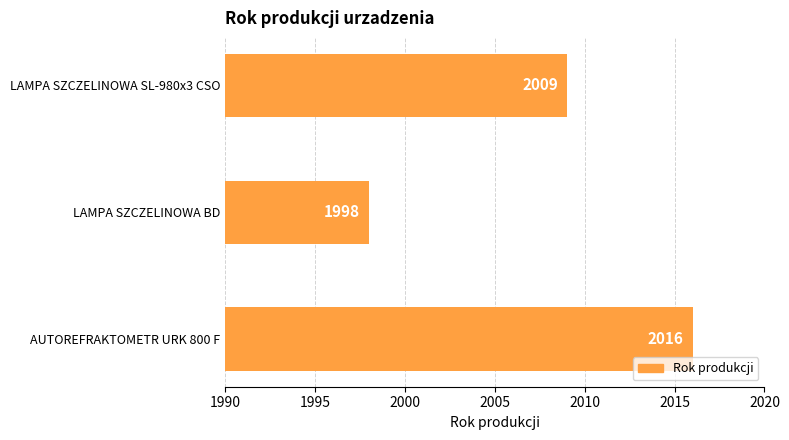

Where is the data nearest to the value 2007?

LAMPA SZCZELINOWA SL-980x3 CSO